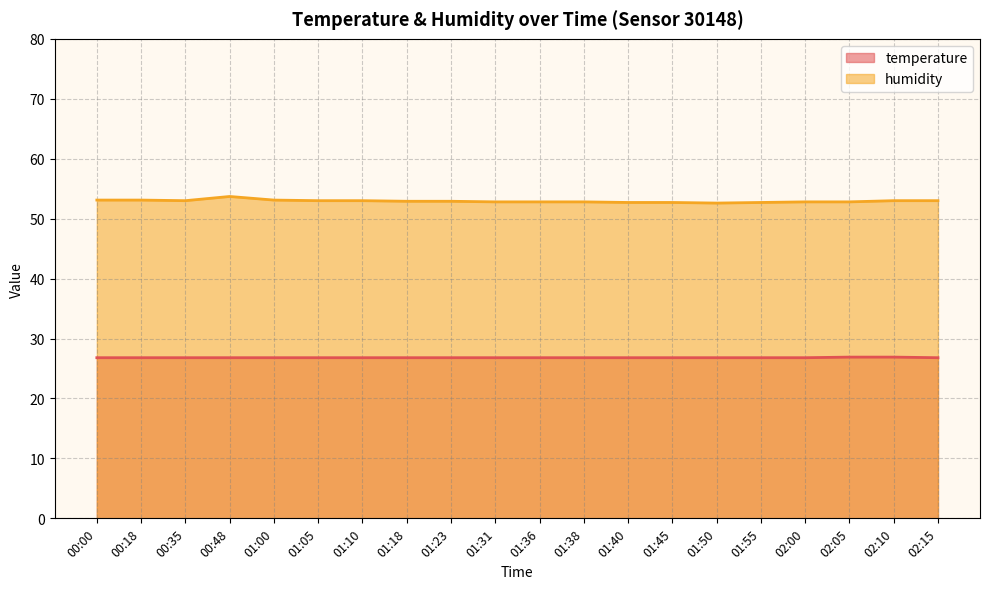

Which series has the largest total across all categories?

humidity